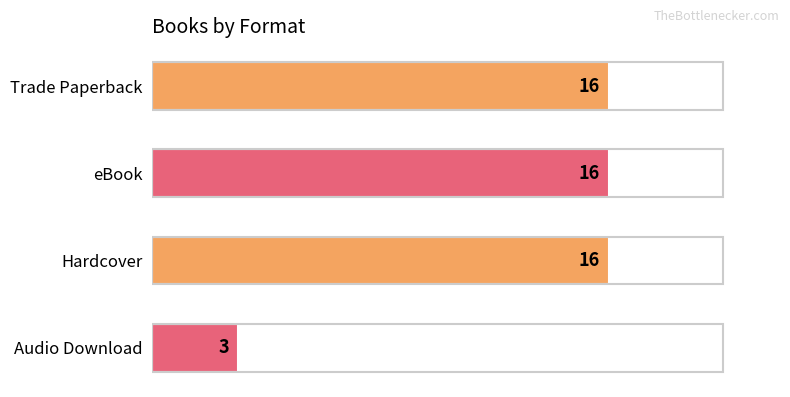

Reading top to bottom, list all the values displayed in this chart.

16	16	16	3